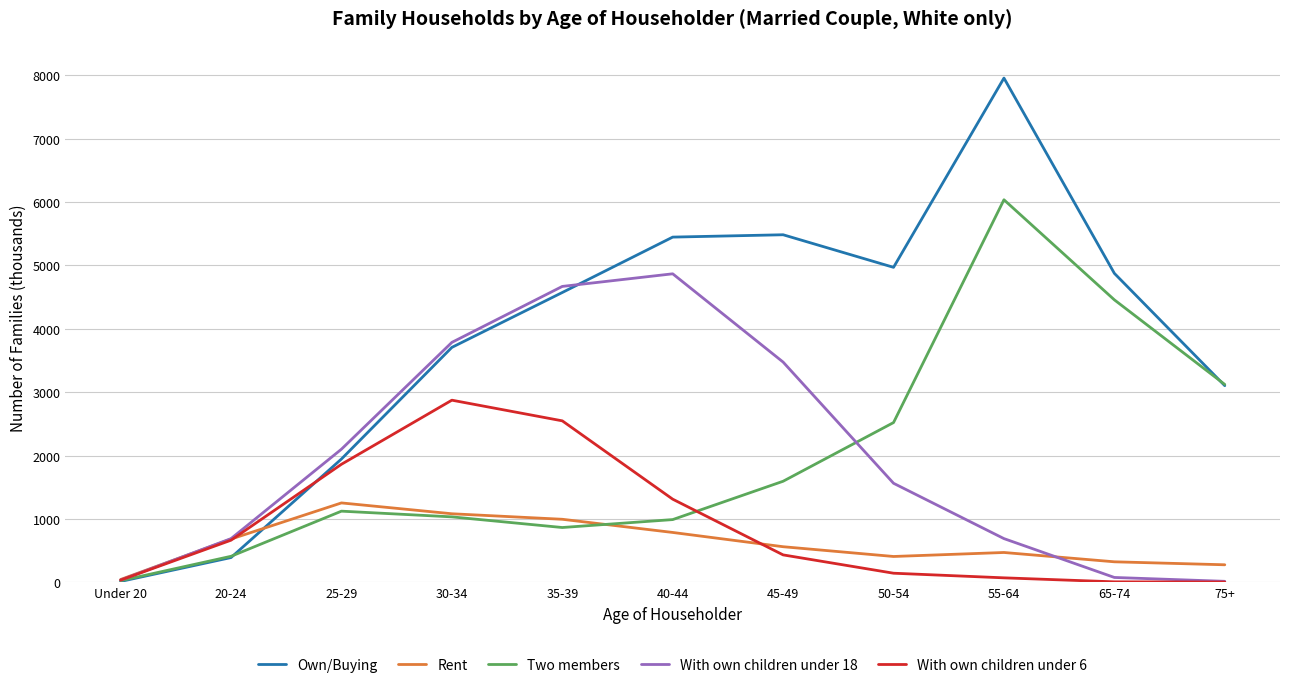

Which series has the largest range (max minus min)?

Own/Buying